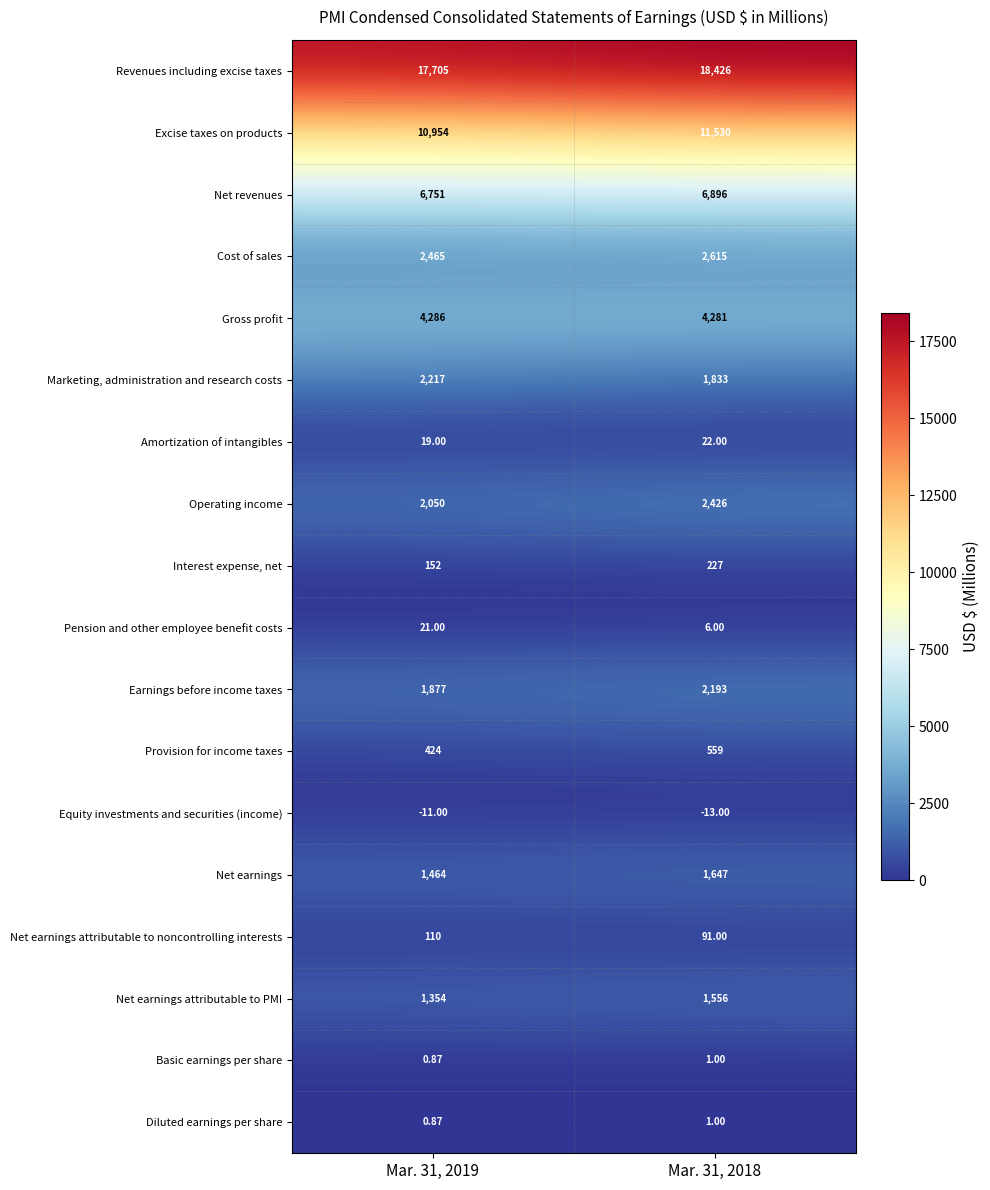

Count the number of categories in the chart.

2